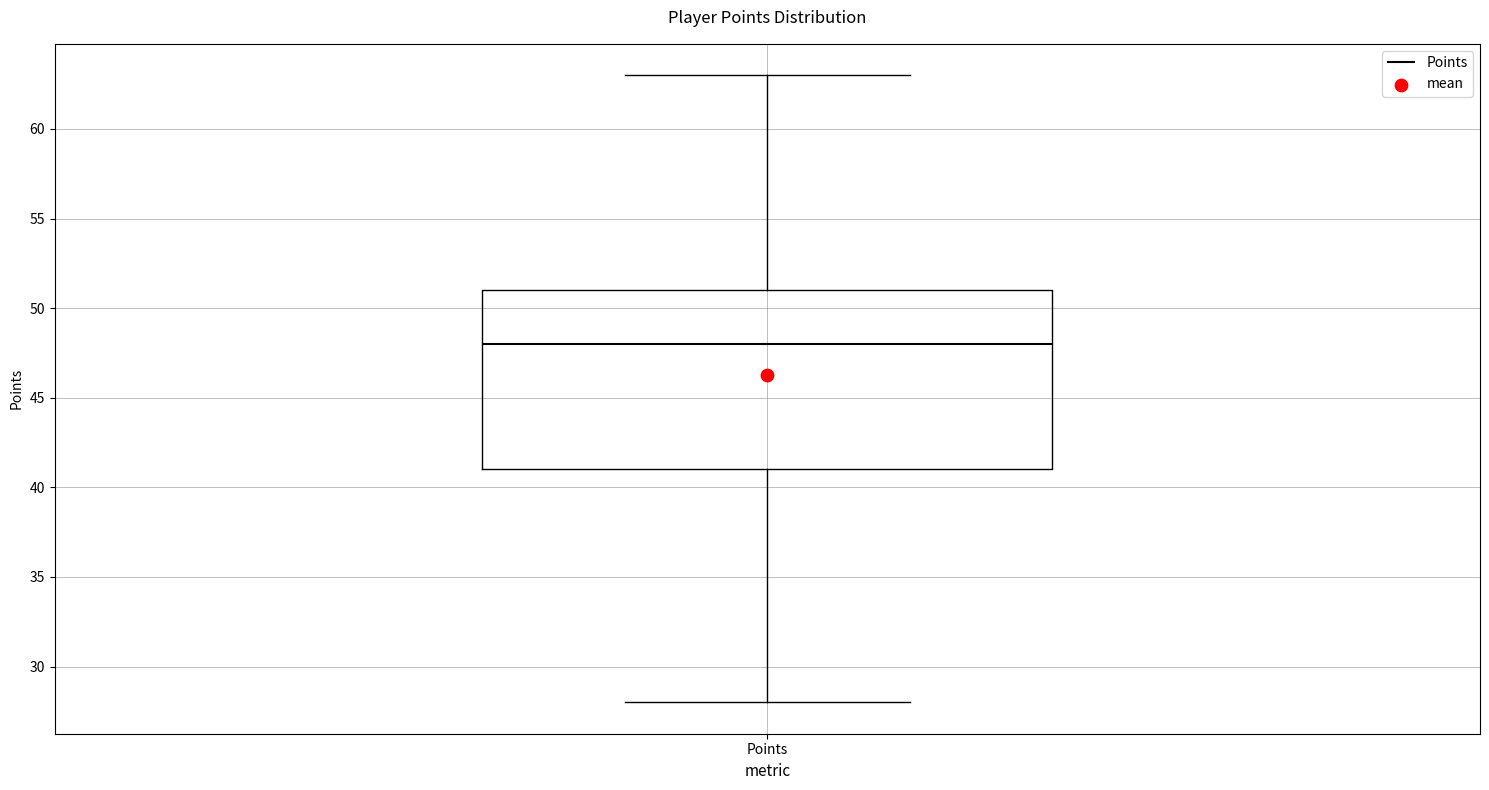

Transcribe this box plot: give where the median line is, the range the box spans, and where the two whiskers end, as read against the y-axis. The values are not printed on the chart, so give them approximately, as read against the axis.

median 48, box 41 to 51, whiskers 28 to 63